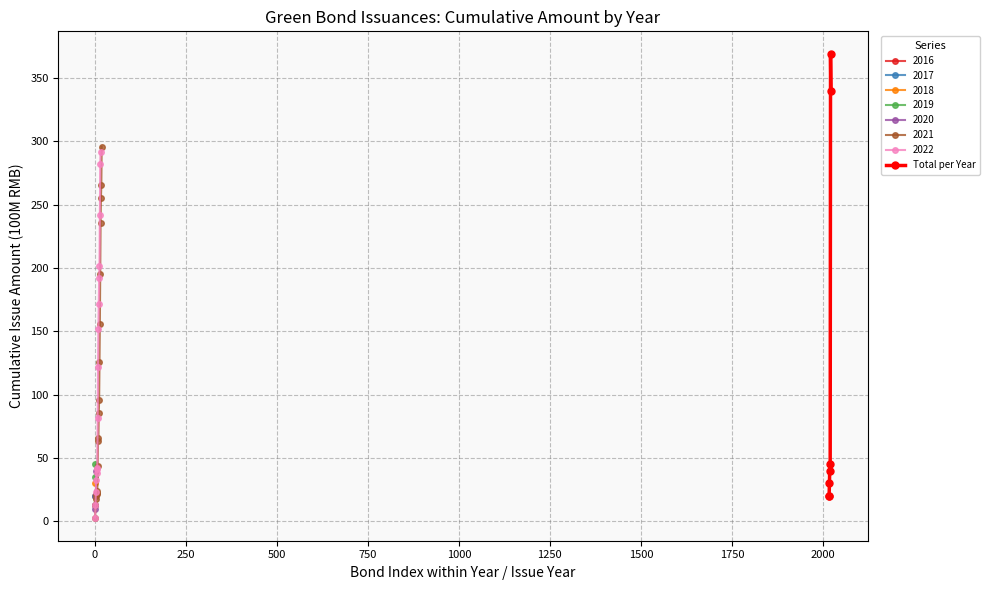

What is the maximum value for Total per Year?

368.7